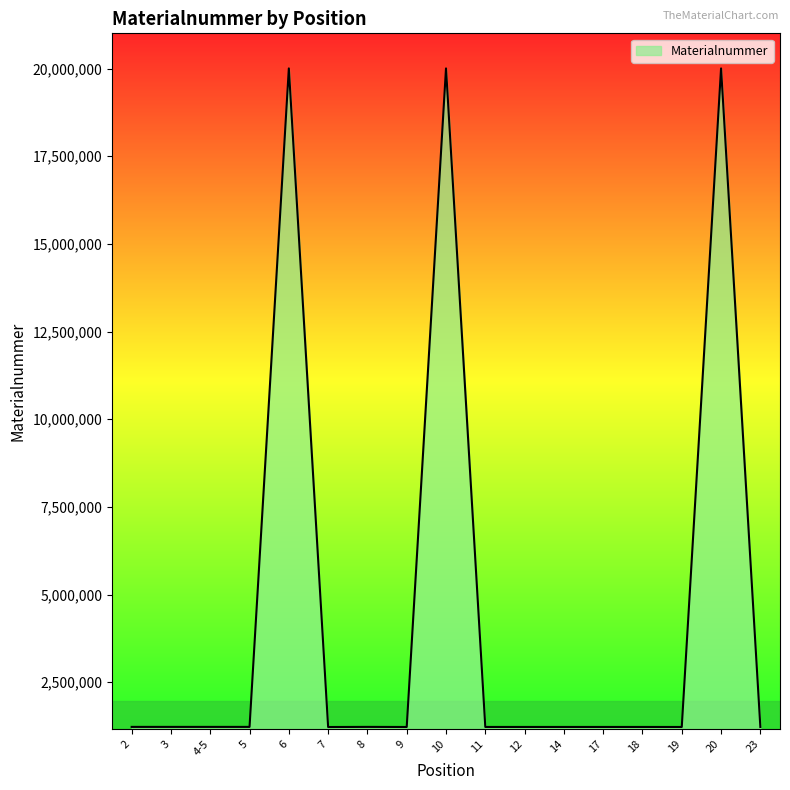

Is it true that the value at 9 is 1222709?

True